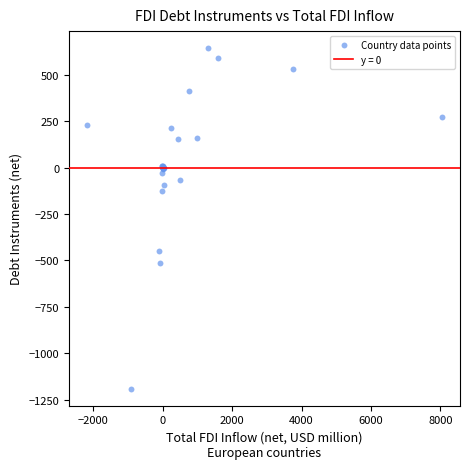

What Y value in the scatter plot is closest to -273?

-126.7